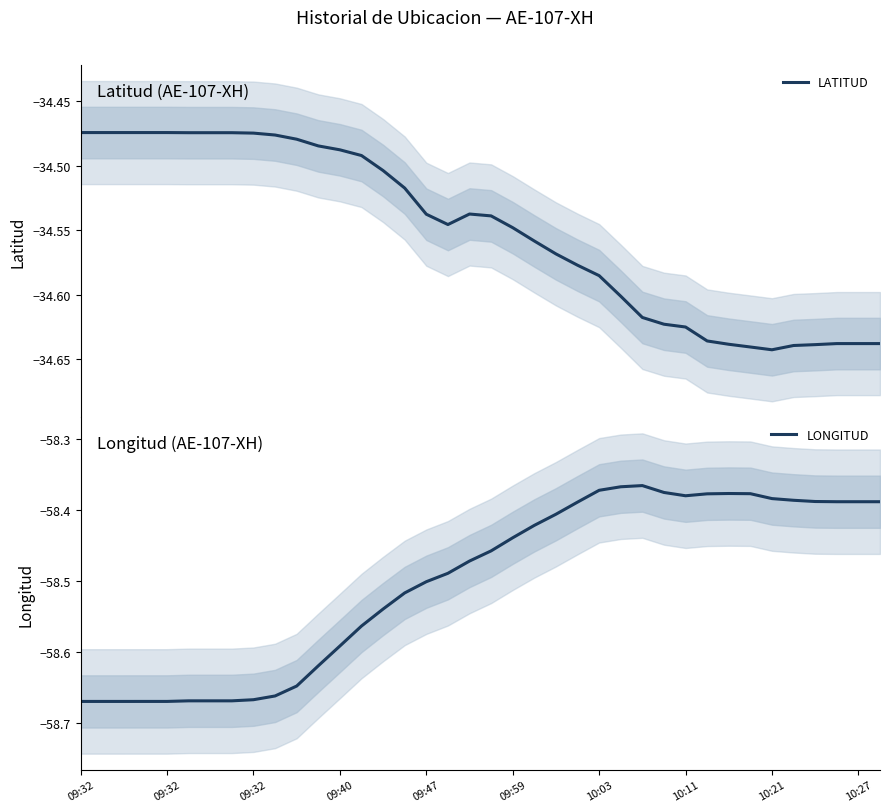

List the series in order of their peak value, lowest first.

LONGITUD, LATITUD